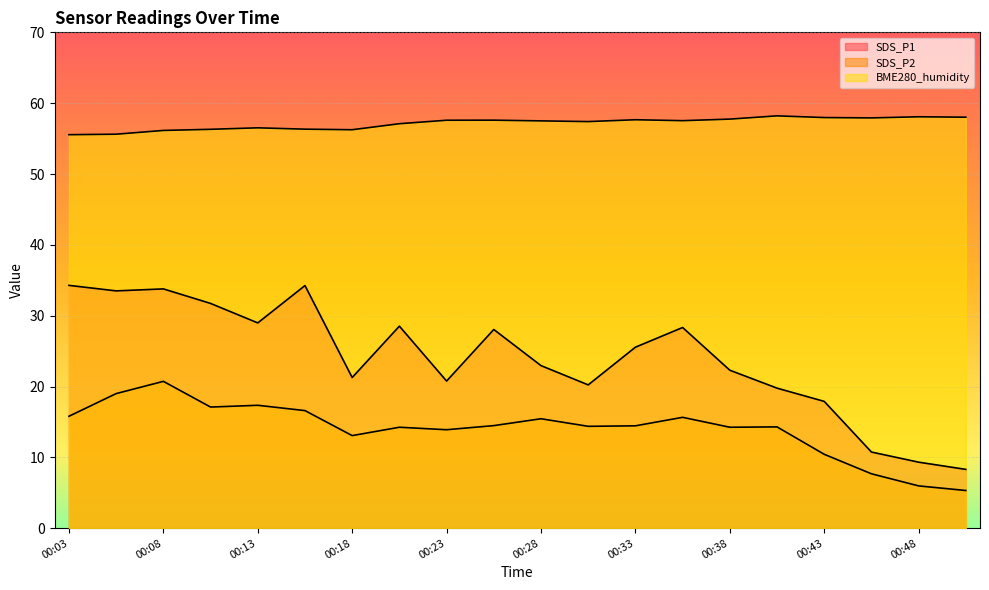

True or false: SDS_P1 and BME280_humidity cross at least once.

False